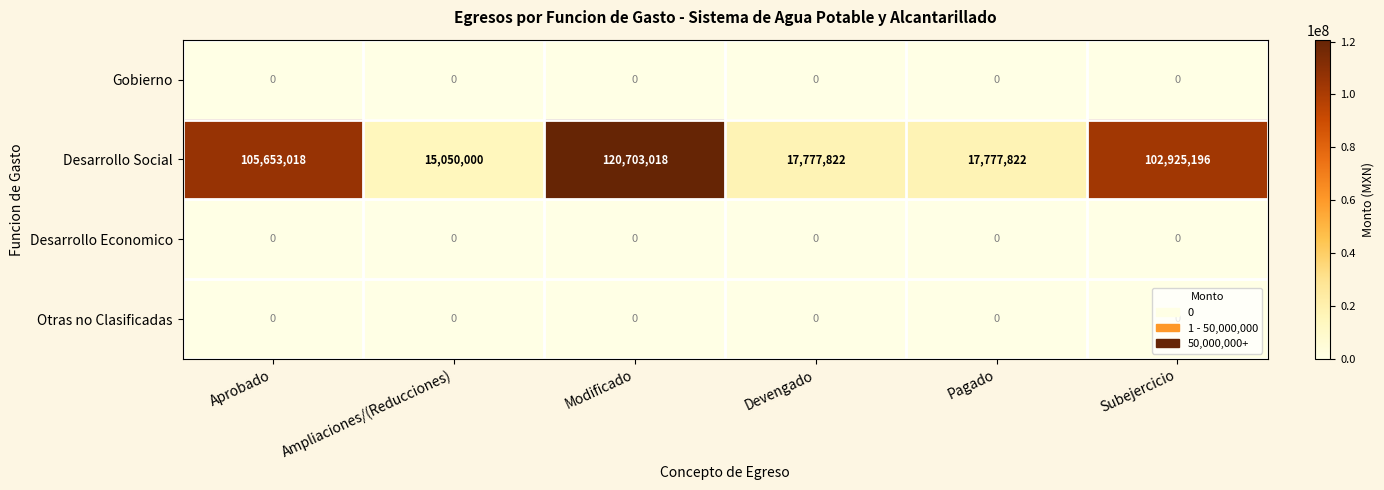

What is the greatest value displayed?

120703018